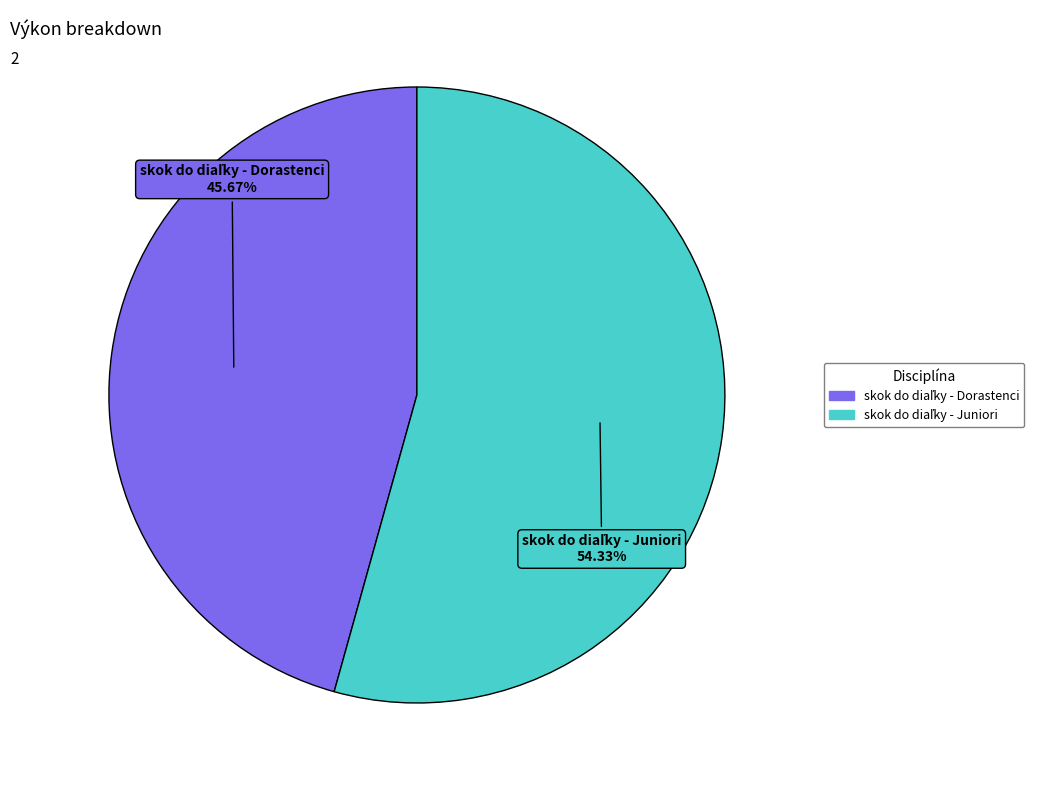

Is there any slice that represents more than half of the pie?

Yes